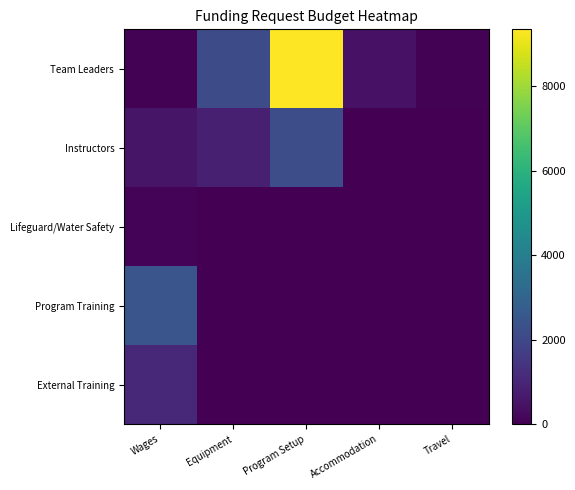

Rank the series by their maximum value, from lowest to highest.

Lifeguard/Water Safety, External Training, Instructors, Program Training, Team Leaders